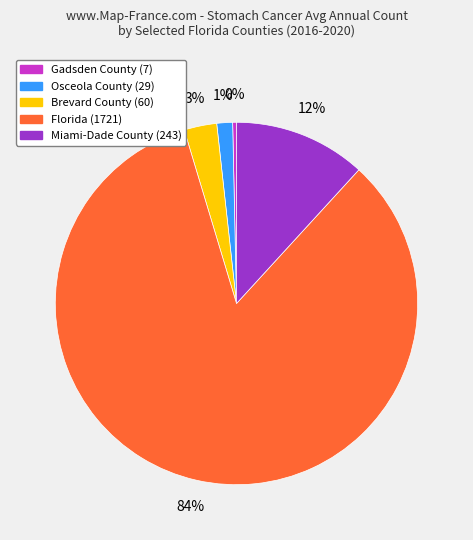

Does Florida account for over 50% of the chart?

Yes